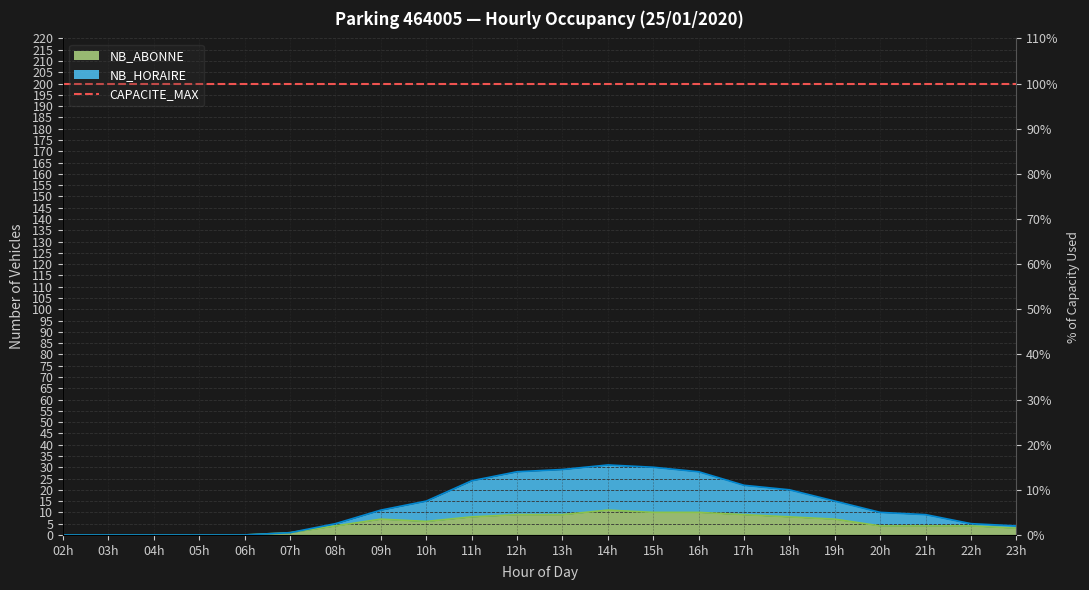

Reading left to right, extract all data points from this chart.

NB_HORAIRE: 0	0	0	0	0	1	5	11	15	24	28	29	31	30	28	22	20	15	10	9	5	4
NB_ABONNE: 0	0	0	0	0	1	4	7	6	8	9	9	11	10	10	9	8	7	4	4	4	3